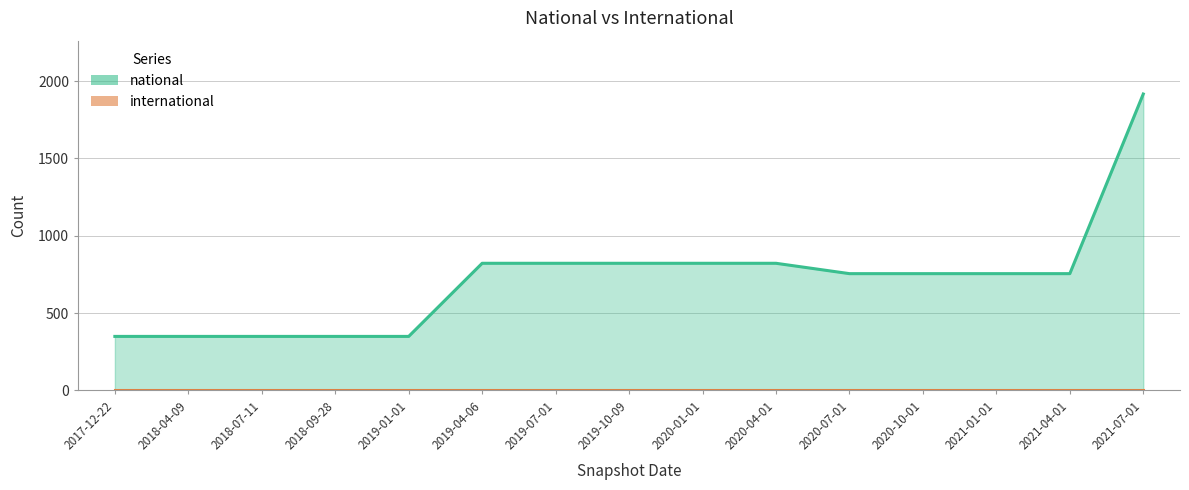

What value does the national series have at 2019-01-01, to the nearest 10?

350